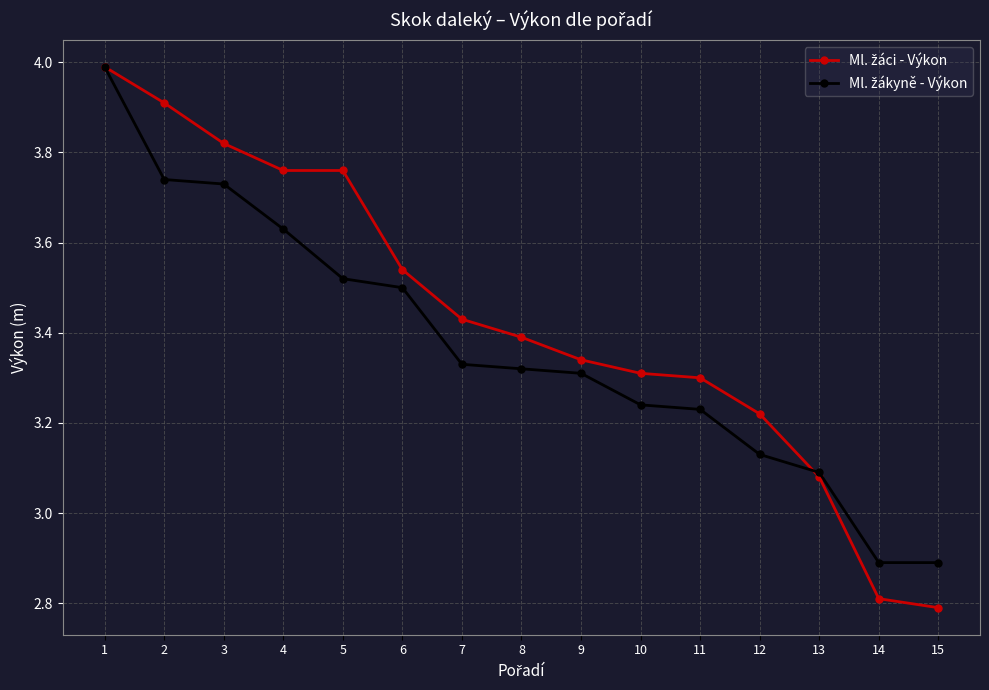

What is the total value across all series at 15?

5.7